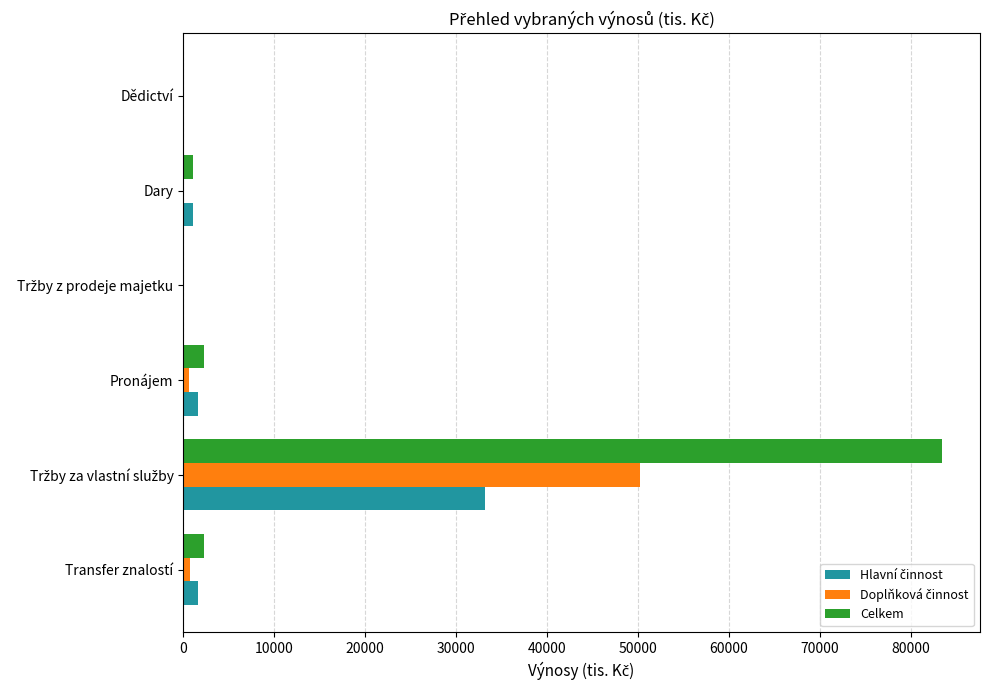

Is it true that Celkem equals 29514 at Dědictví?

False